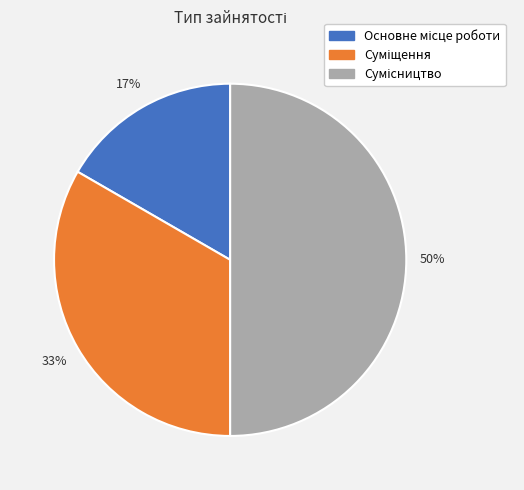

To the nearest percent, what is the difference between the largest and smallest slice percentages?

33%